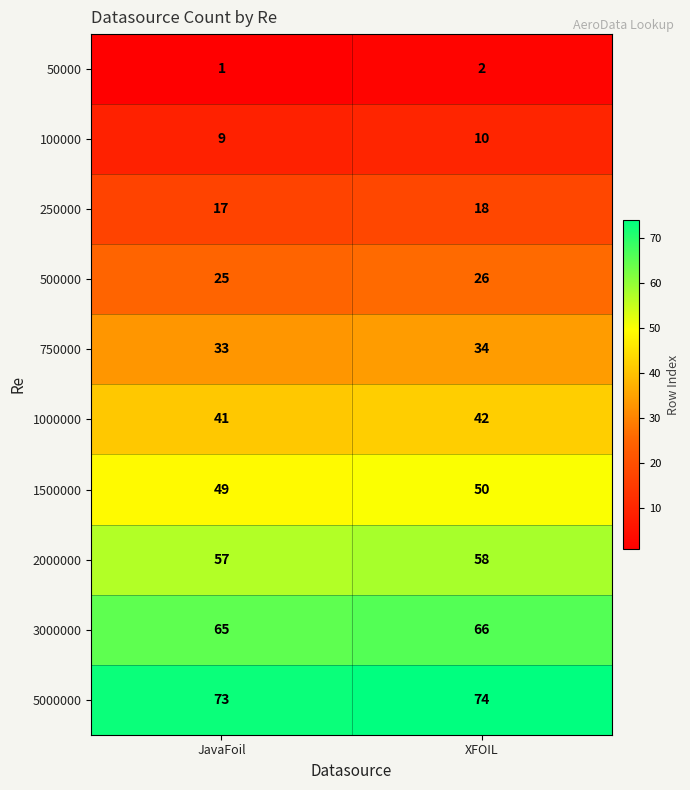

What is the maximum value shown in the chart?

74